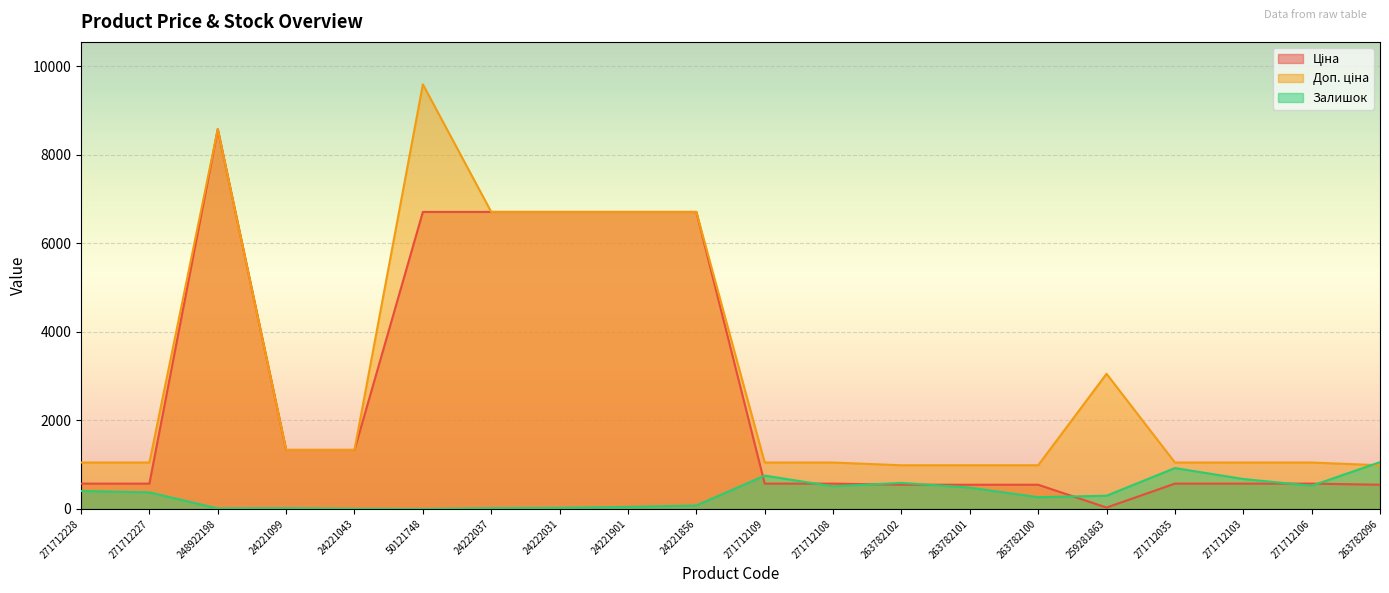

Rank the series by their average value, from highest to lowest.

Доп. ціна, Ціна, Залишок